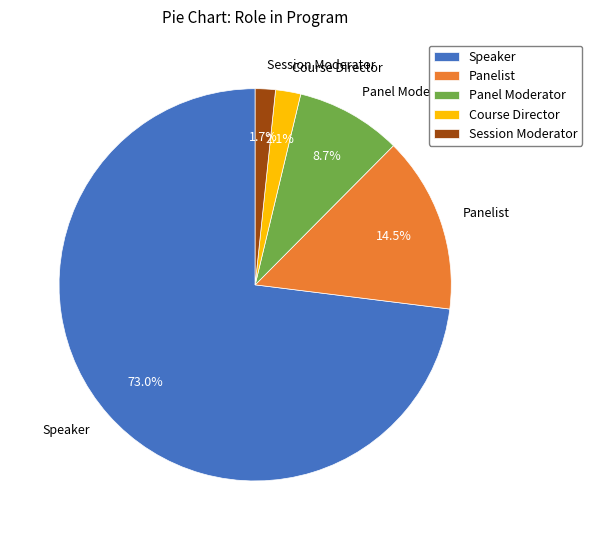

Is there a majority slice in this chart?

Yes